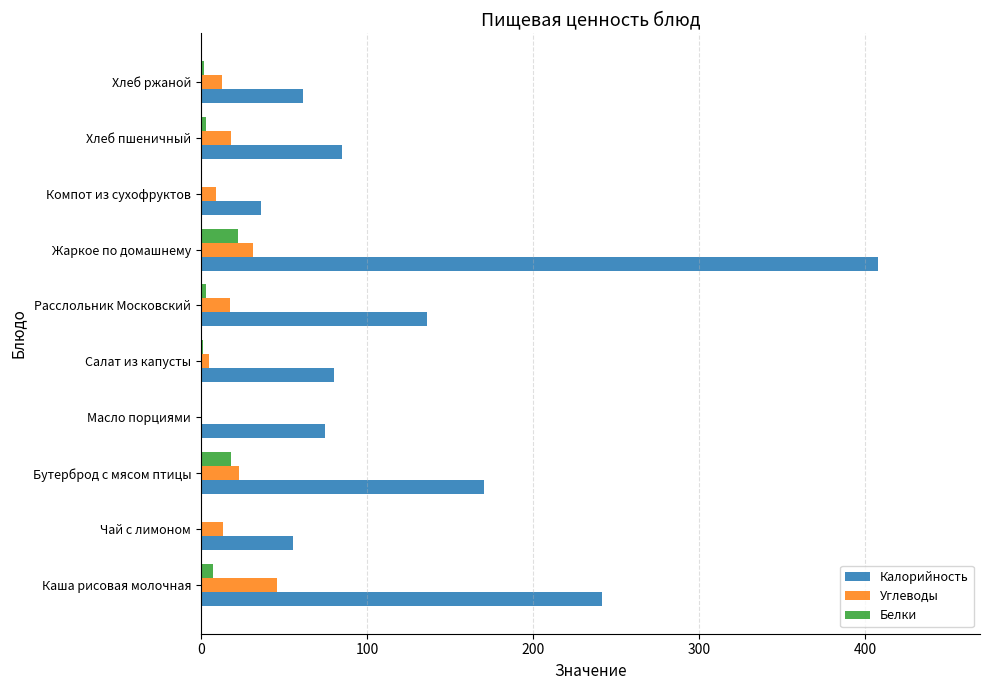

What is the greatest value displayed?

407.8